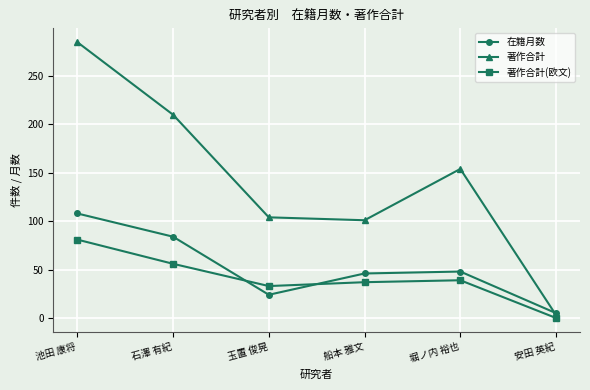

What is the label of the 4th point from the left?

船本 雅文